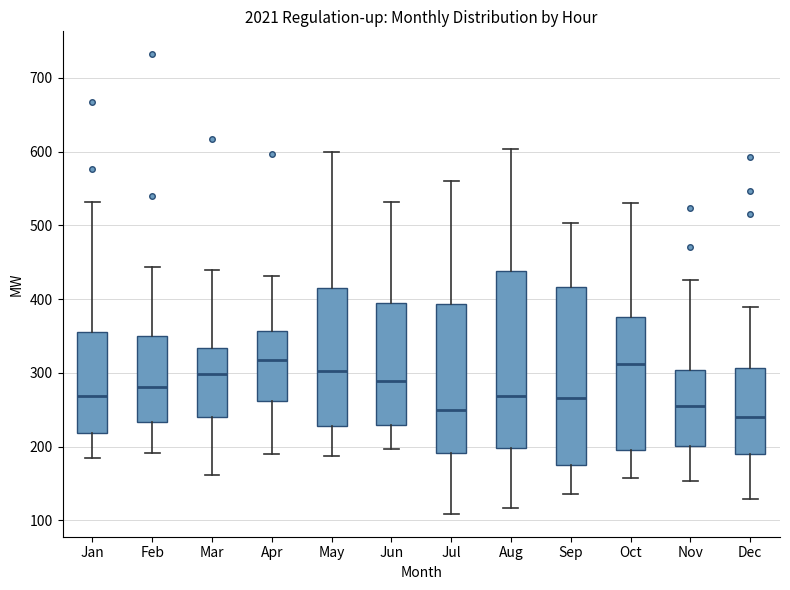

Where is the upper edge of the box for Nov on the y-axis? The values are not printed on the chart, so give them approximately, as read against the axis.

300